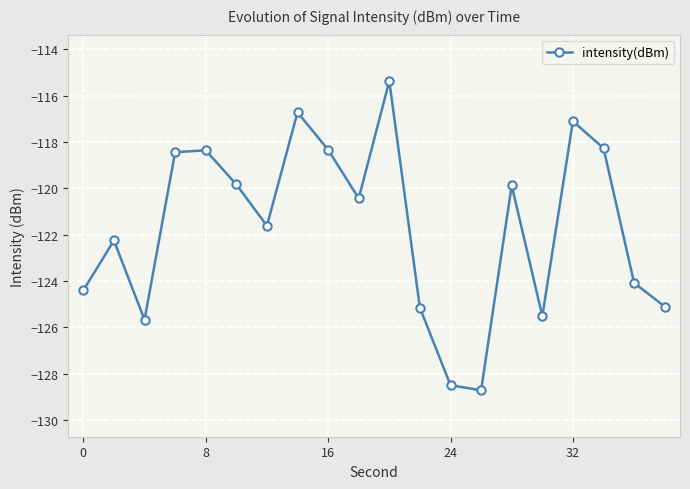

Is this an area chart (filled region under the line)?

No